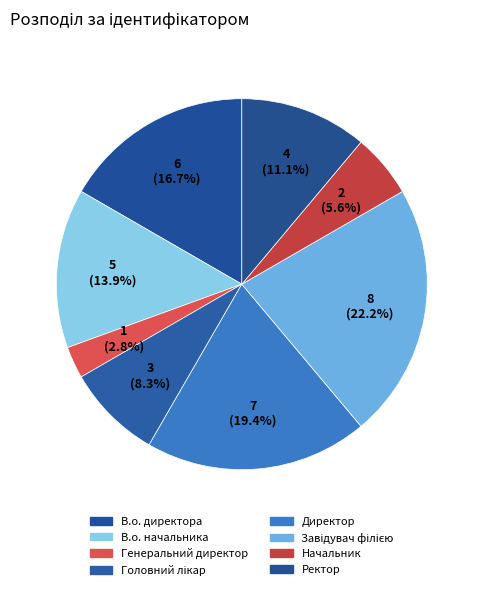

What is the smallest slice in the pie chart?

Генеральний директор